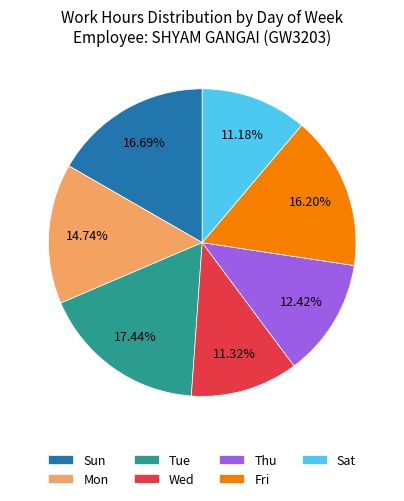

Which category has the biggest portion of the pie?

Tue